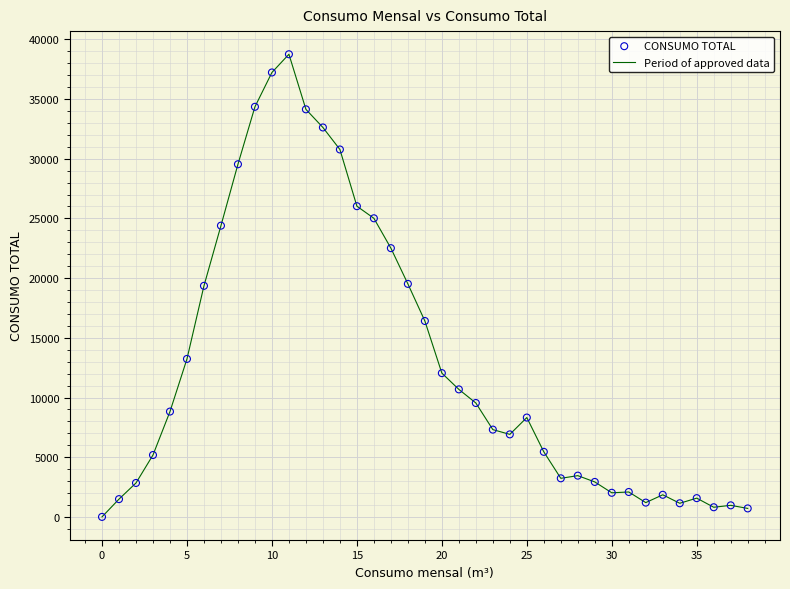

What is the greatest value displayed?

38751.2